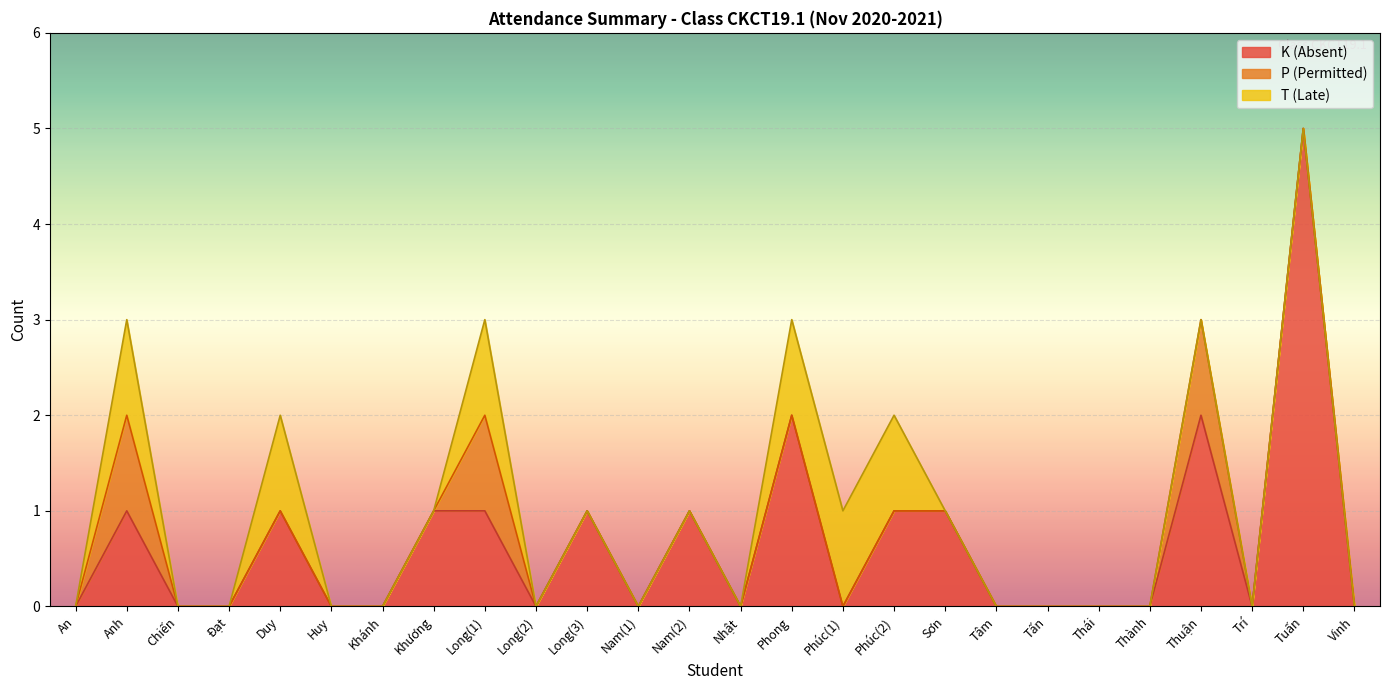

Which has a higher value, Thành or Sơn?

Sơn